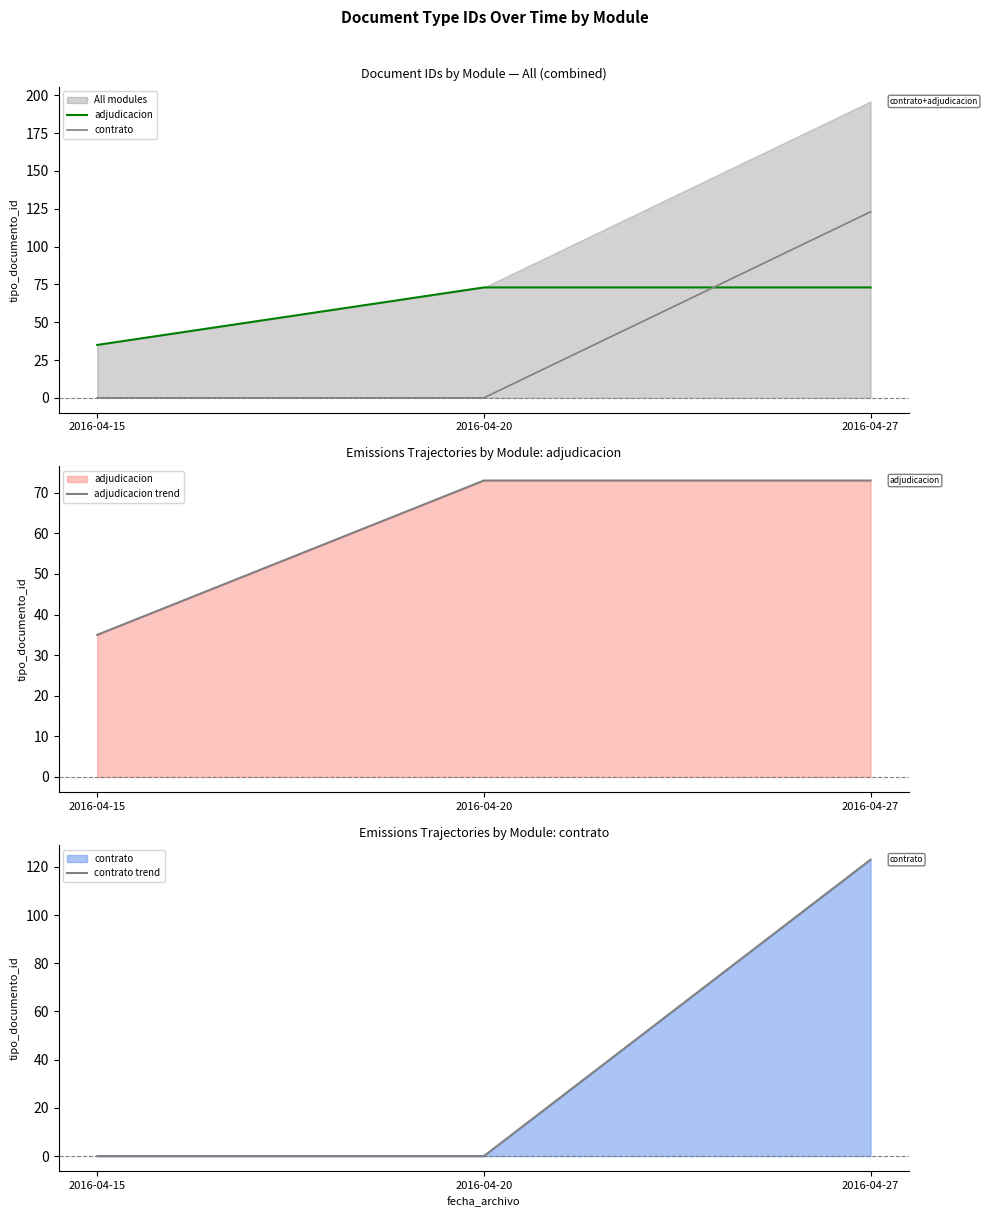

What is the minimum value for adjudicacion trend?

35